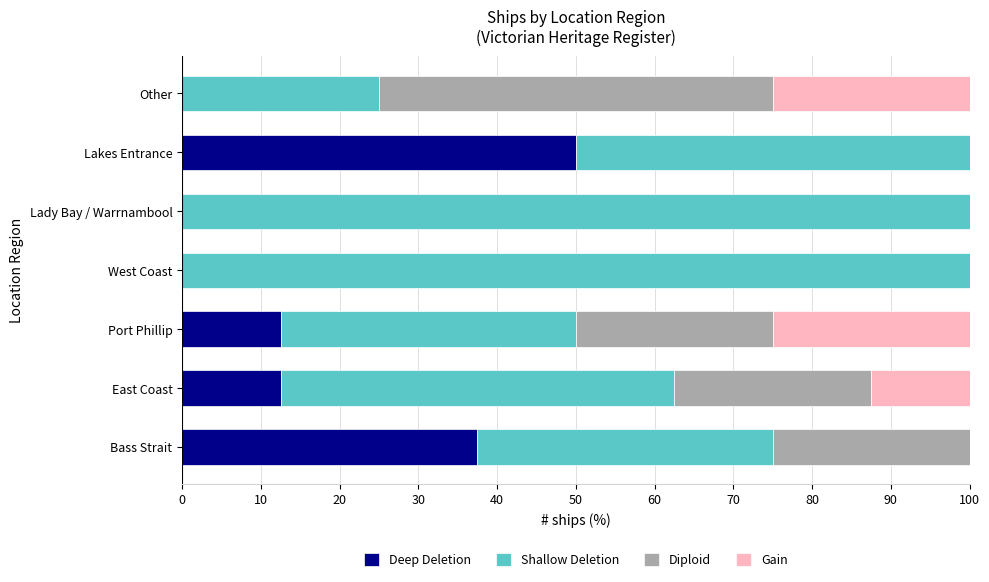

What is the sum of all Deep Deletion values?

112.5